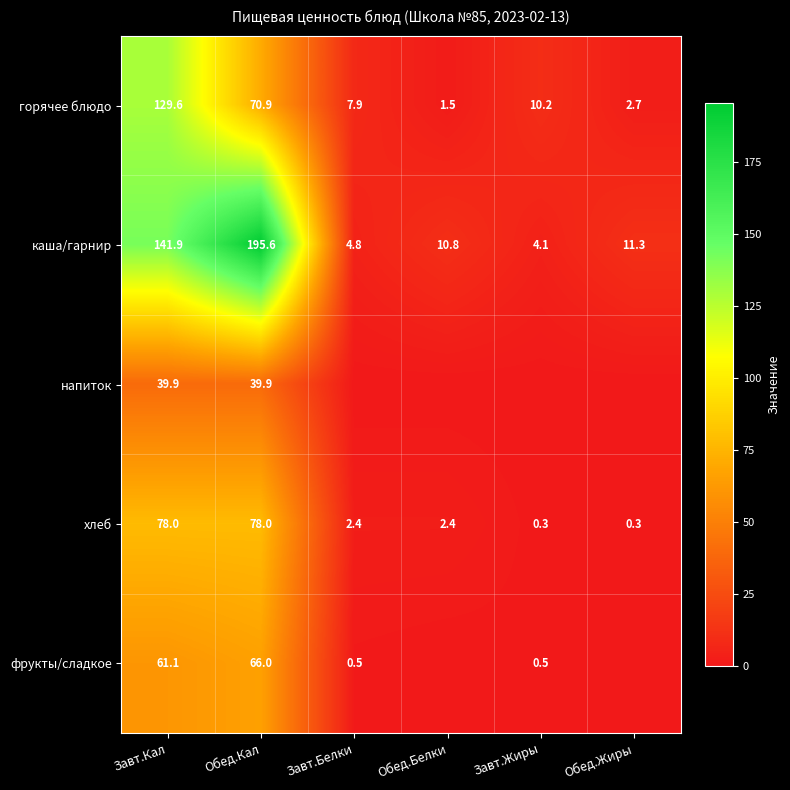

What is the sum of all хлеб values?

161.4